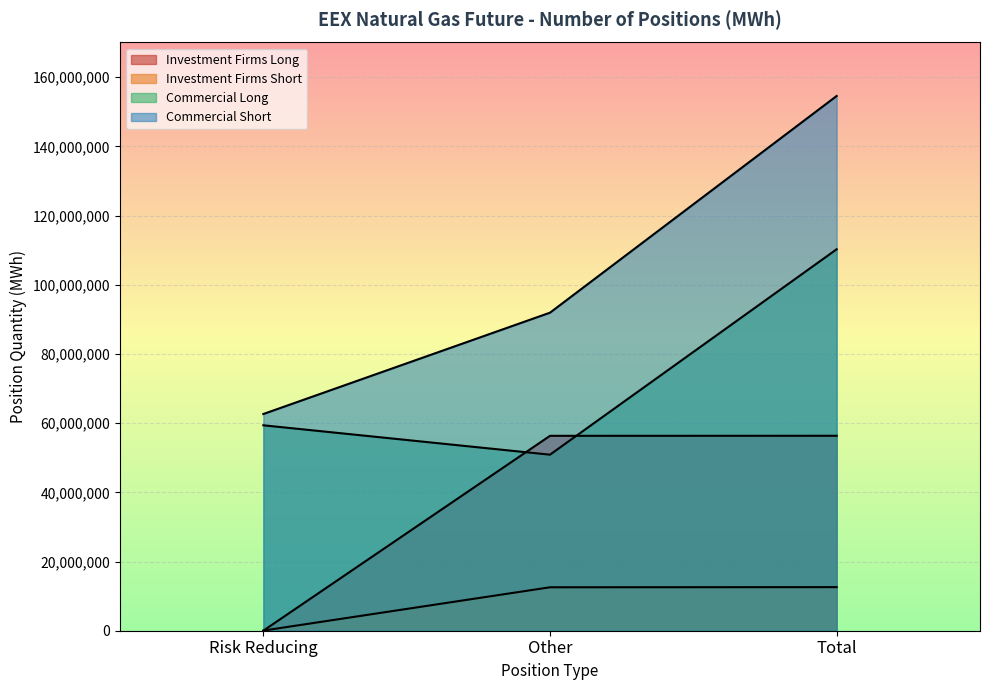

Is the value of Short at Other Long greater than the value of Long at Commercial Long?

No